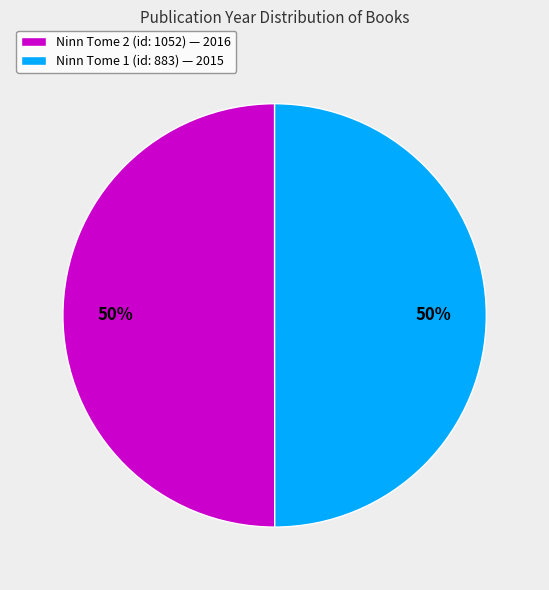

To the nearest percent, what portion does Ninn Tome 2 (id: 1052) — 2016 represent?

50%